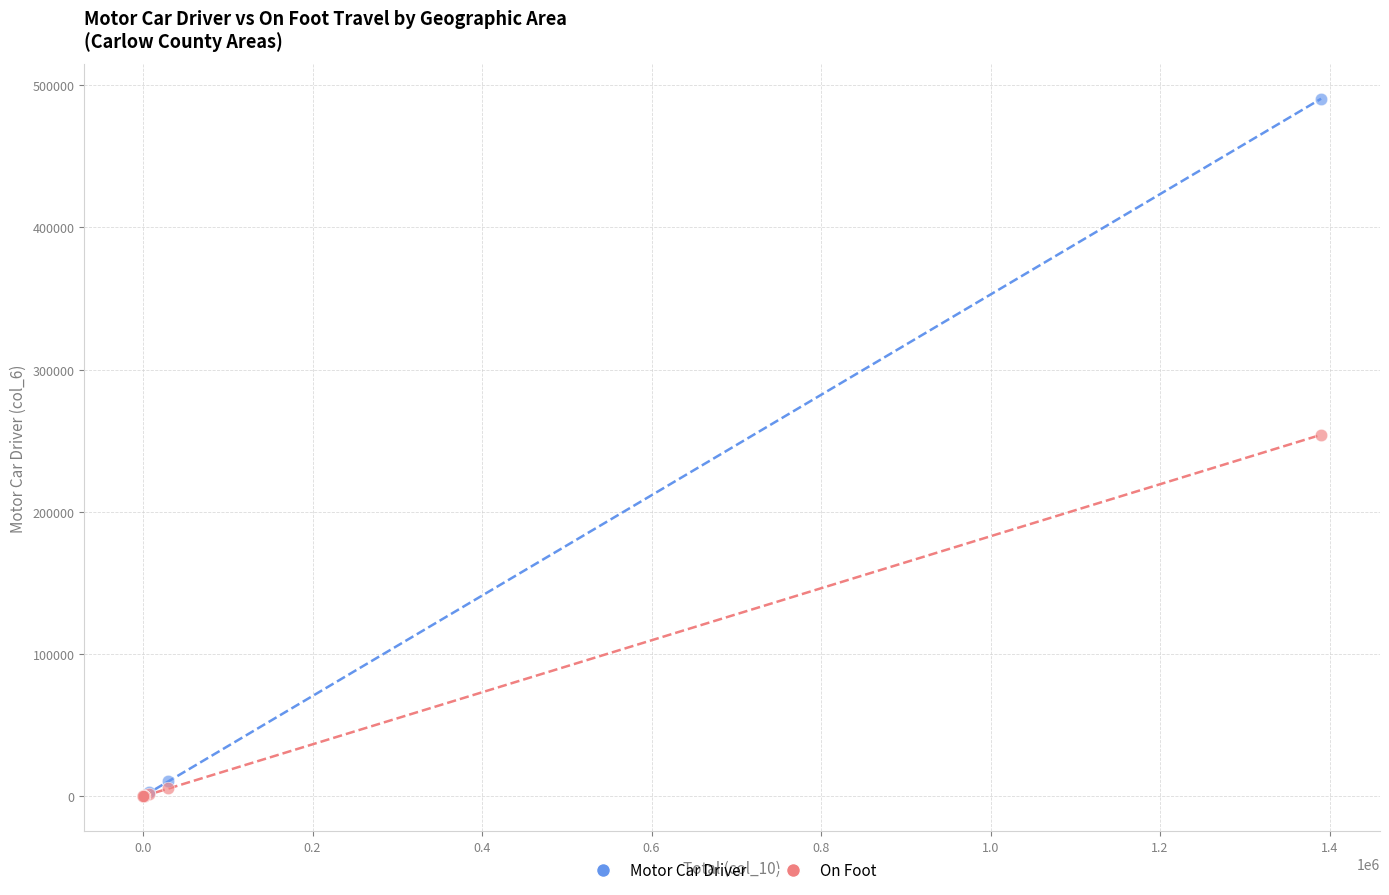

Which series has the widest spread of Y values?

Motor Car Driver